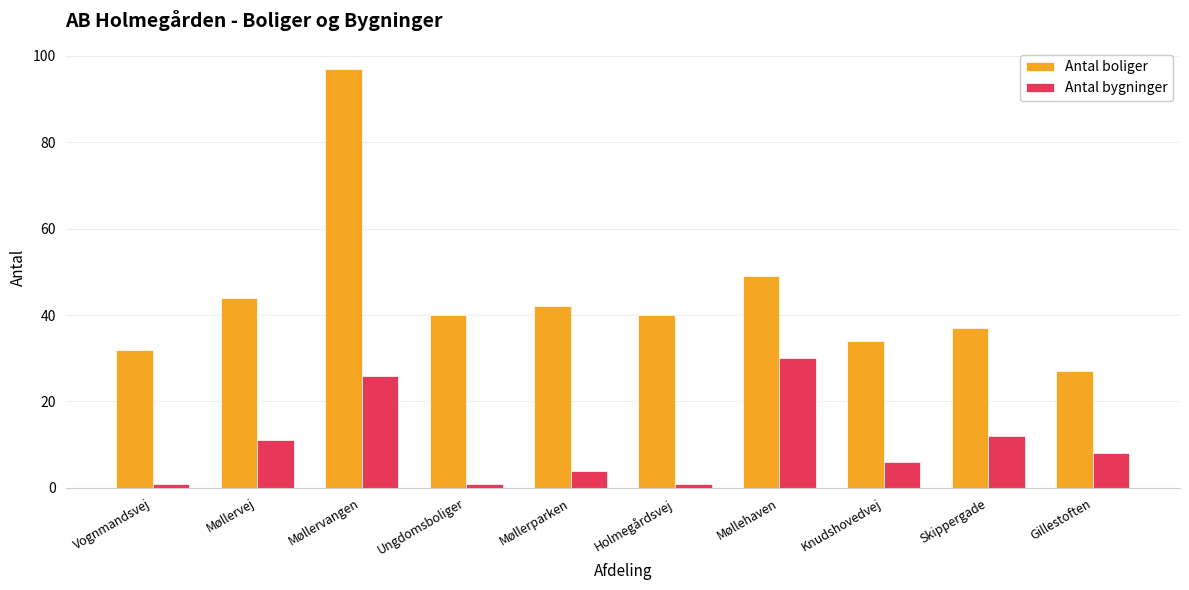

List the series in order of their overall mean, lowest first.

Antal bygninger, Antal boliger